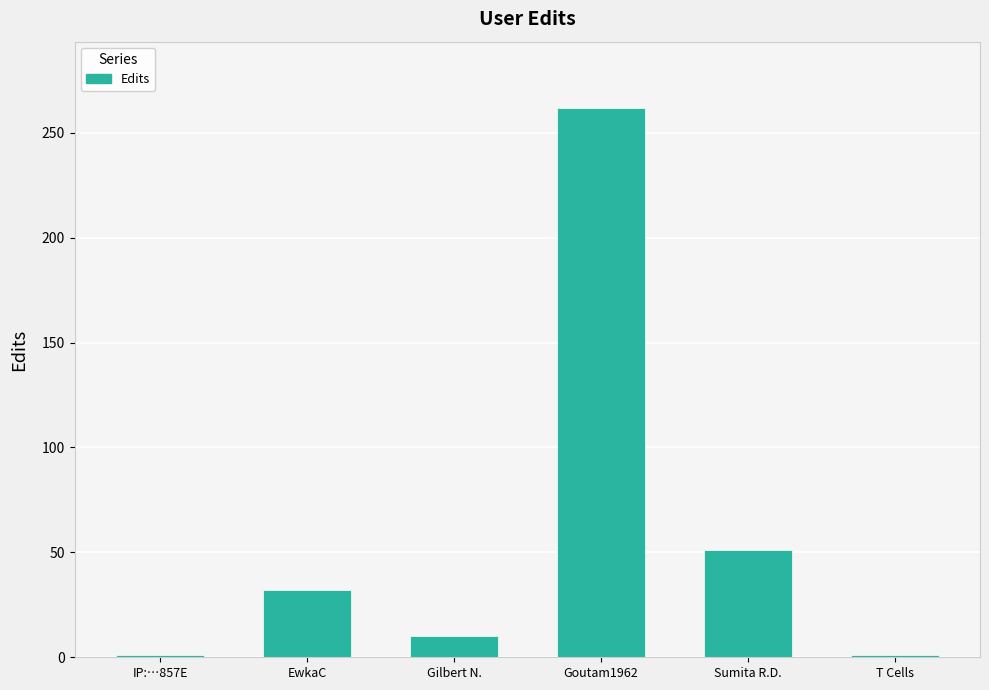

Reading left to right, list all the values displayed in this chart.

IP:…857E=1	EwkaC=32	Gilbert N.=10	Goutam1962=262	Sumita R.D.=51	T Cells=1